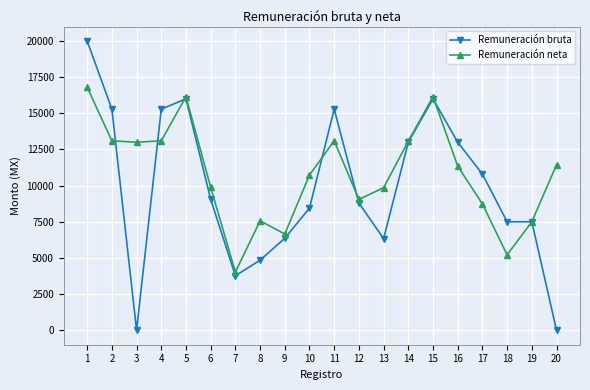

What is the maximum value for Remuneración neta?

16803.5